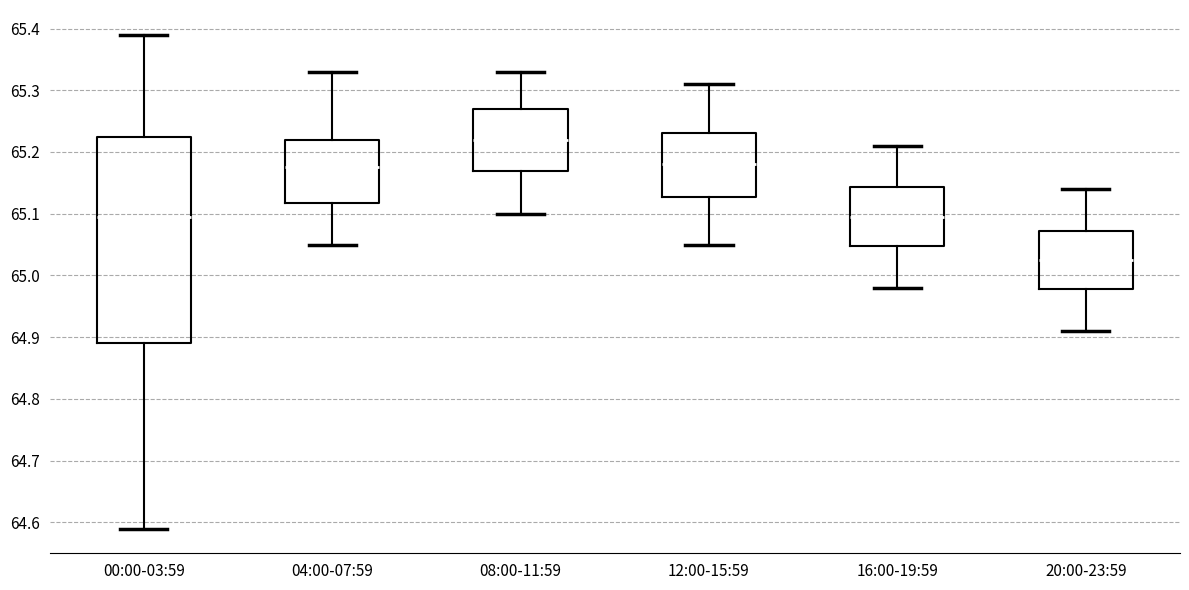

Where is the upper edge of the box for 00:00-03:59 on the y-axis? The values are not printed on the chart, so give them approximately, as read against the axis.

65.23